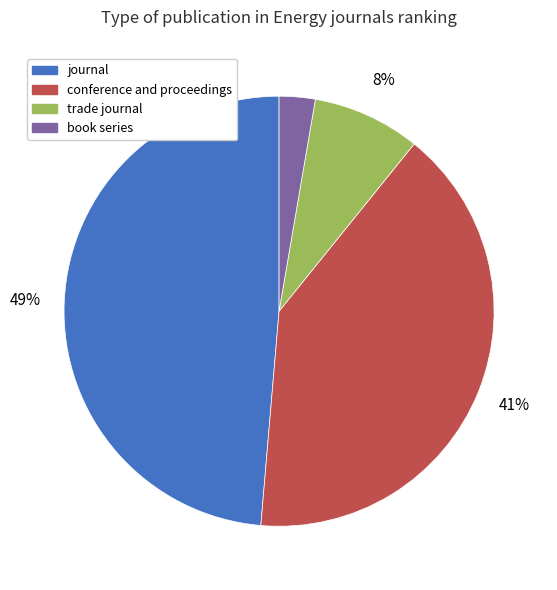

True or false: book series accounts for 3% of the total.

True